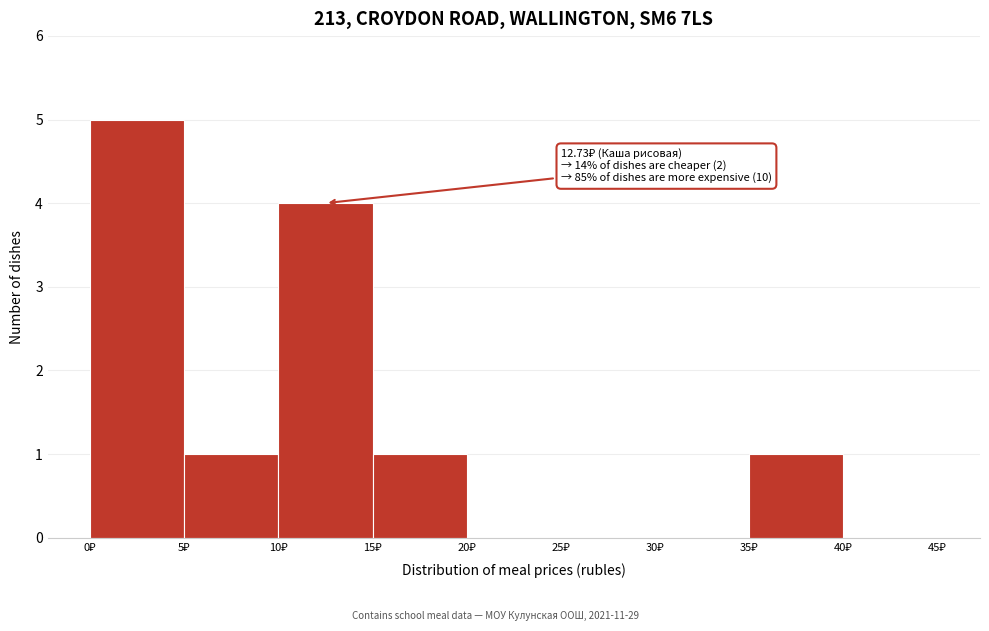

Over which range of the x-axis is the bar tallest?

0 to 5